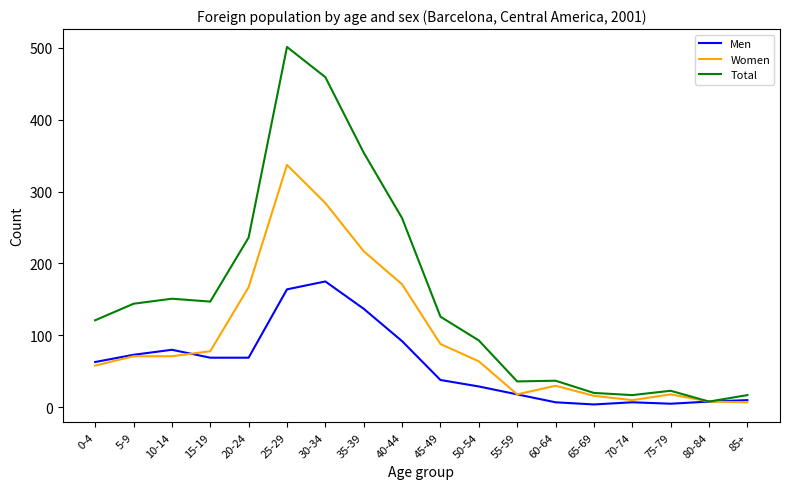

Which series has the largest total across all categories?

Total